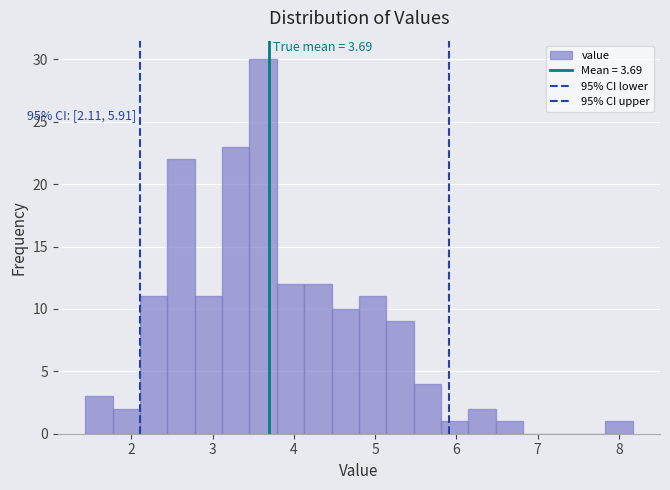

Around what value on the x-axis is the tallest bar? Give the approximate position of its centre, as read against the axis.

3.6